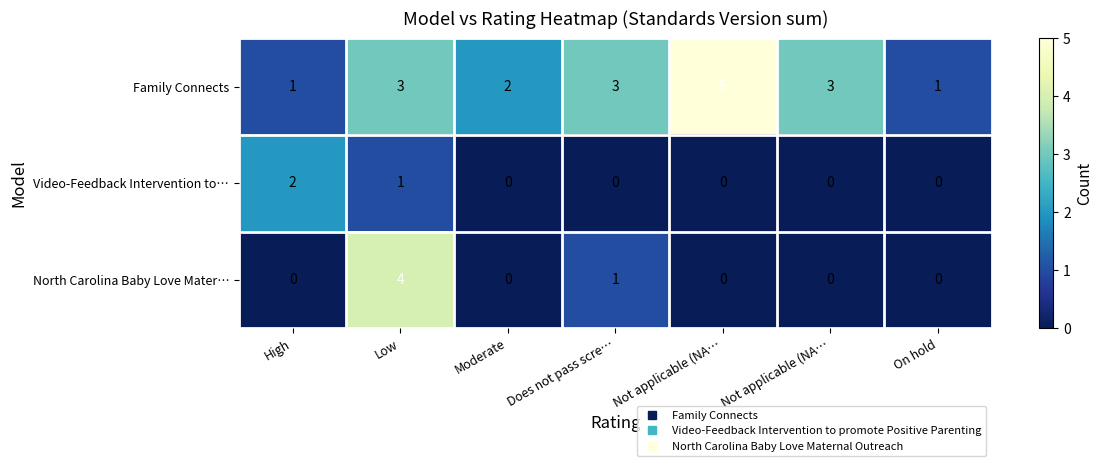

How many values in North Carolina Baby Love Mater… are above zero?

2